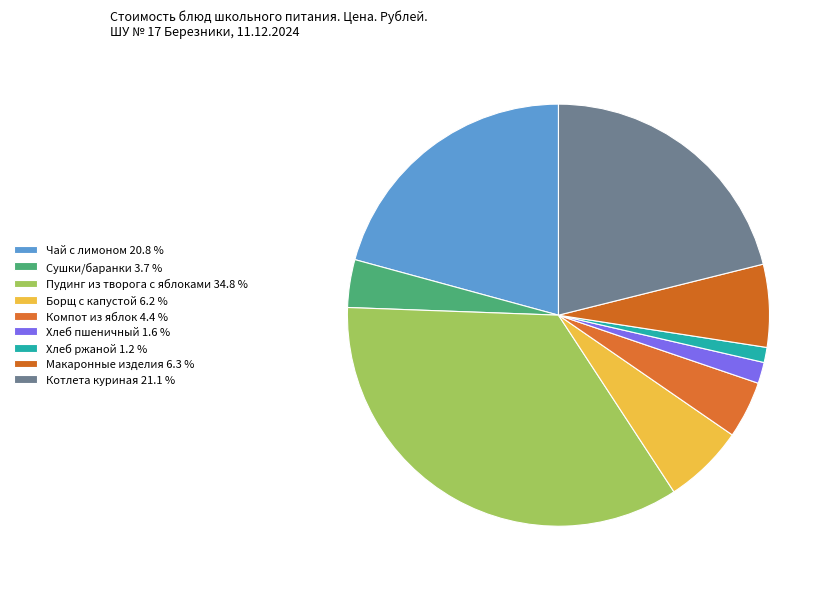

Count the number of slices in the pie.

9